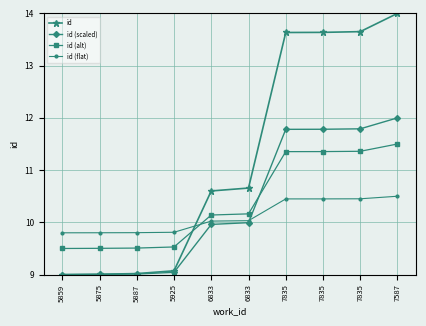

Reading left to right, list all the values displayed in this chart.

id: 5859=9.0	5875=9.0	5887=9.0	5925=9.1	6833=10.6	6833=10.7	7835=13.6	7835=13.6	7835=13.7	7587=14.0
id (scaled): 5859=9.0	5875=9.0	5887=9.0	5925=9.0	6833=10.0	6833=10.0	7835=11.8	7835=11.8	7835=11.8	7587=12.0
id (alt): 5859=9.5	5875=9.5	5887=9.5	5925=9.5	6833=10.1	6833=10.2	7835=11.4	7835=11.4	7835=11.4	7587=11.5
id (flat): 5859=9.8	5875=9.8	5887=9.8	5925=9.8	6833=10.0	6833=10.0	7835=10.4	7835=10.4	7835=10.5	7587=10.5